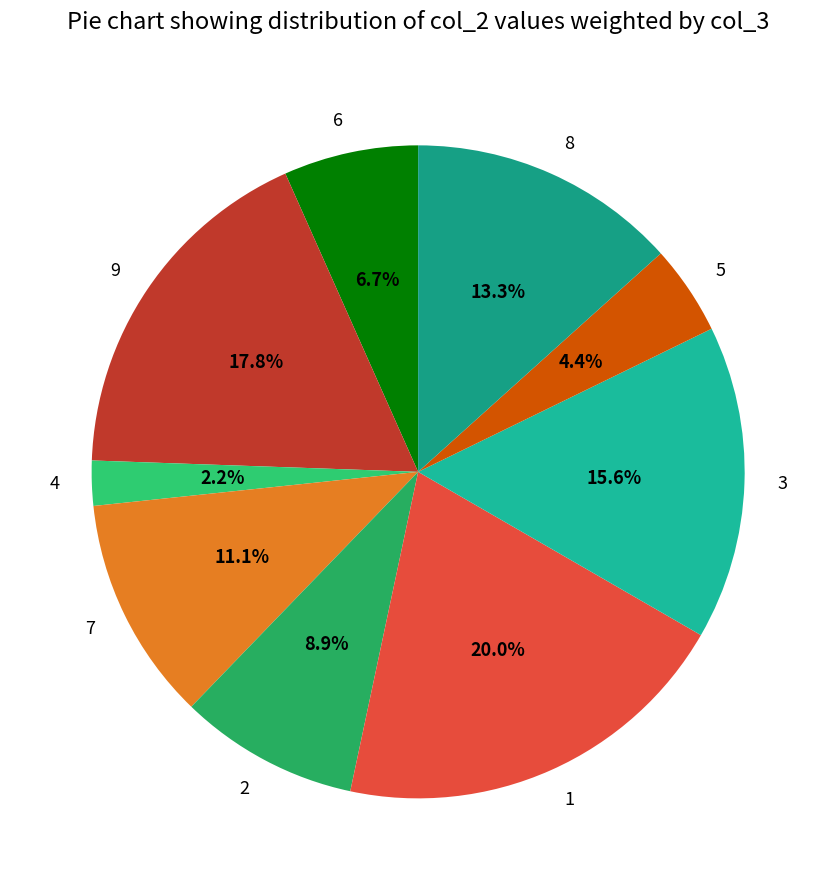

To the nearest percent, what portion does 5 represent?

4%